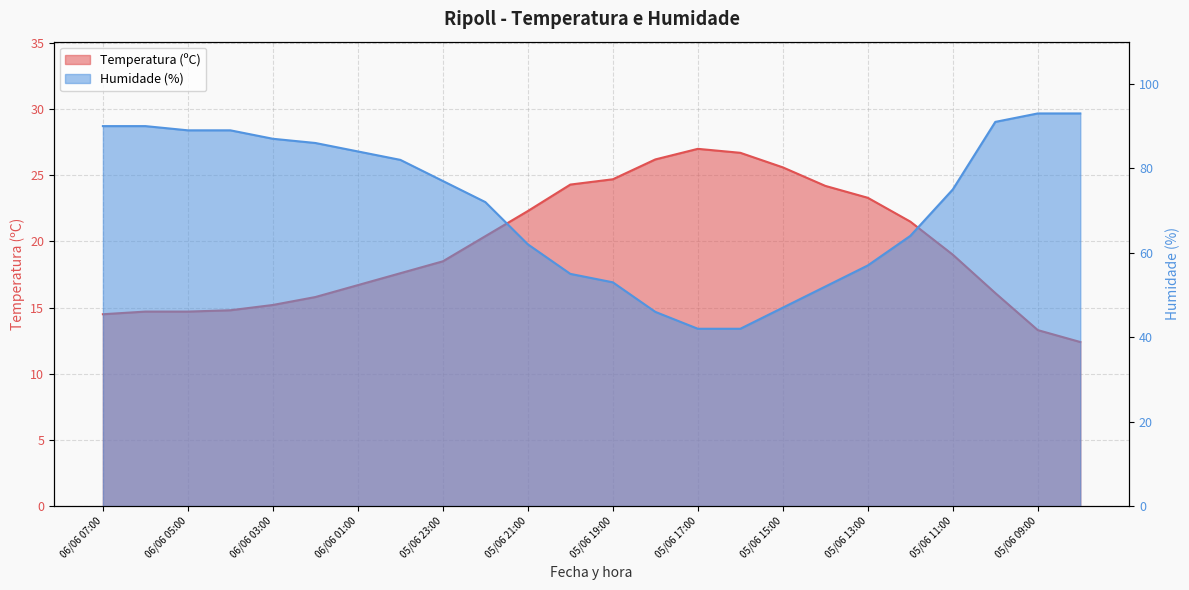

Between 05/06 12:00 and 05/06 09:00, which is larger?

05/06 12:00